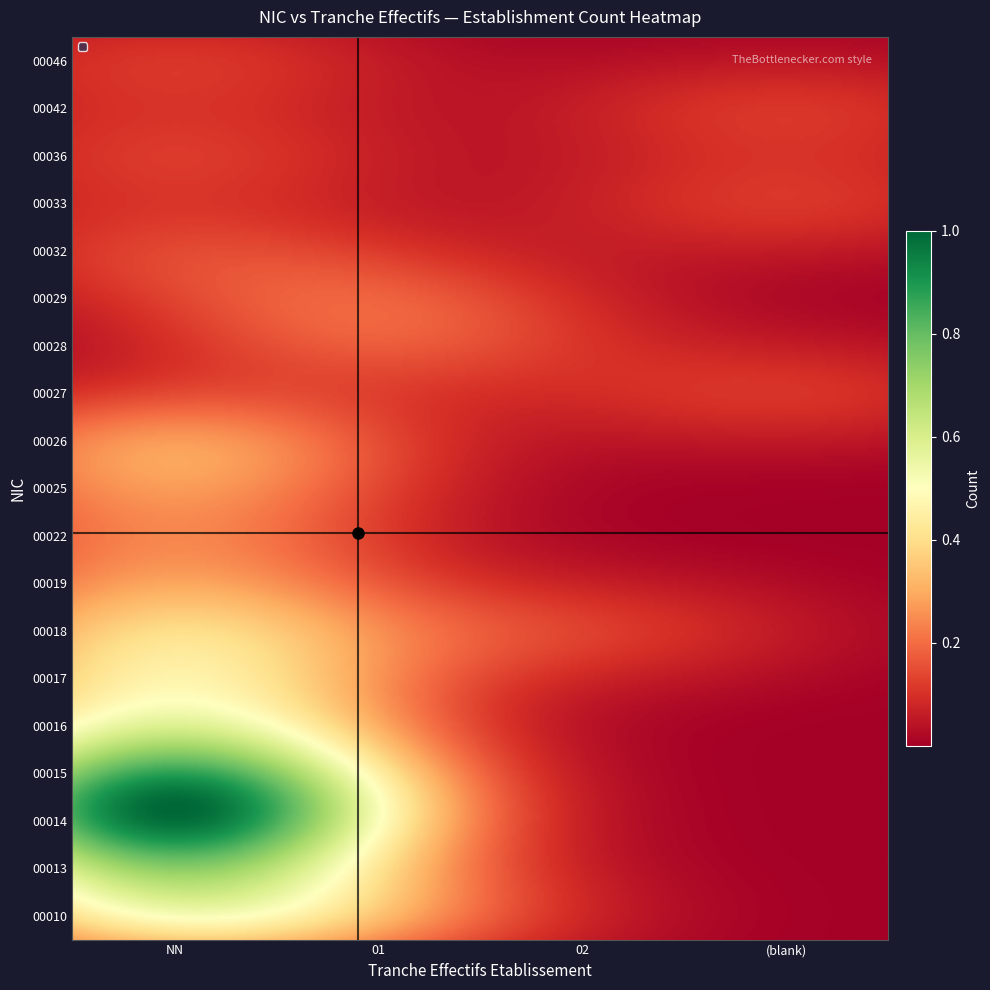

Reading left to right, list all the values displayed in this chart.

00010: NN=3	01=1
00018: NN=2	01=0
00028: NN=0	01=1
00036: NN=1	01=0
00013: NN=2	01=0
00046: NN=1	01=0
00015: NN=4	01=0
00026: NN=2	01=0
00014: NN=6	01=0
00016: NN=2	01=0
00017: NN=2	01=0
00019: NN=1	01=0
00029: NN=0	01=1
00022: NN=1	01=0
00025: NN=1	01=0
00033: NN=0	01=0
00032: NN=1	01=0
00011: NN=1	01=0
00027: NN=0	01=0
00042: NN=0	01=0